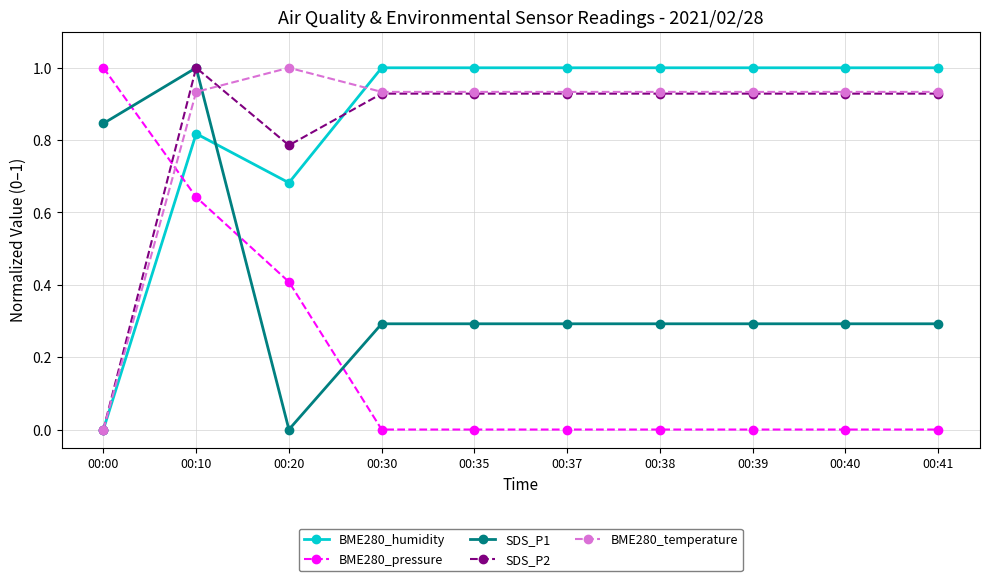

How many data points does each series have?

10